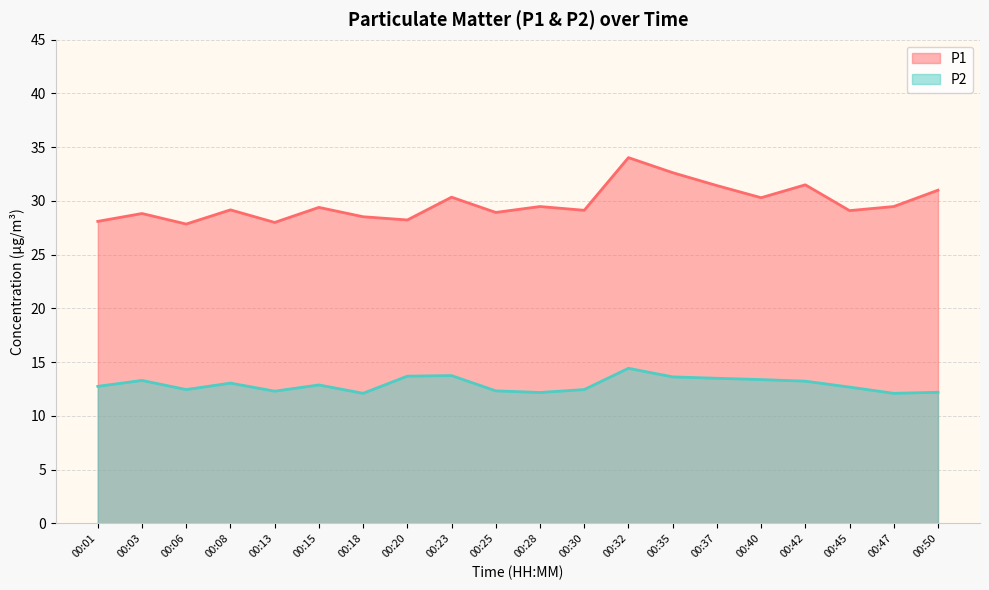

The value of P1 at 00:23 is 7.3. True or false?

False